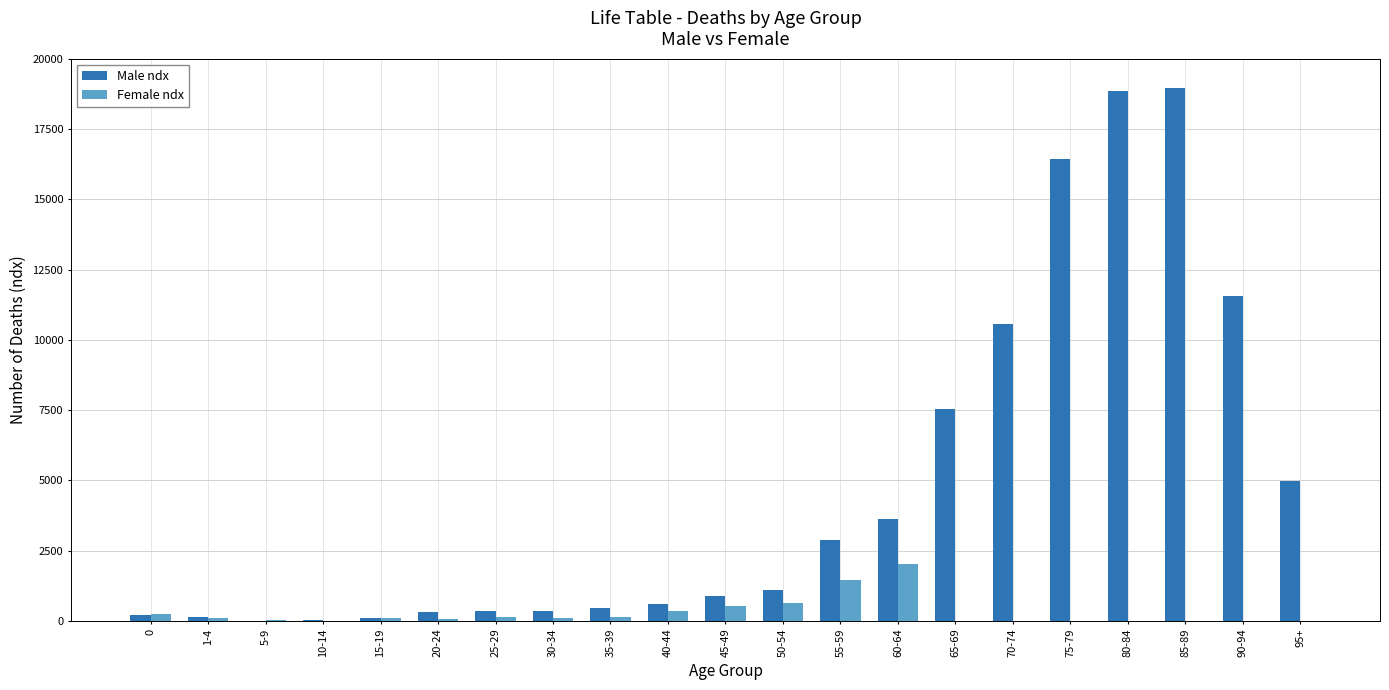

Which series has the largest total across all categories?

Male ndx